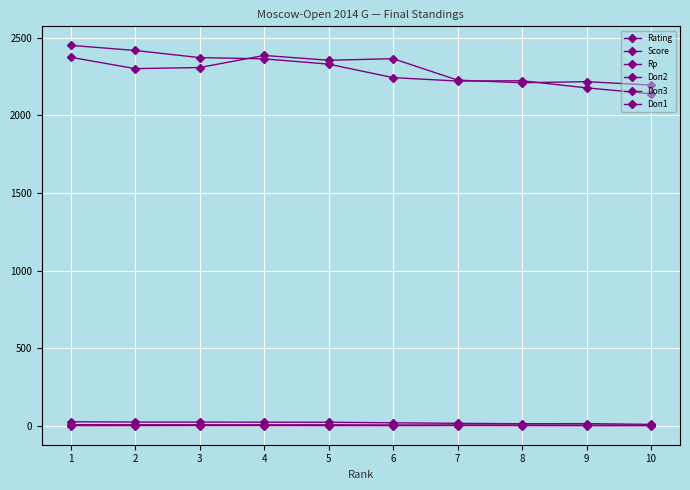

Count the number of data series in this chart.

6